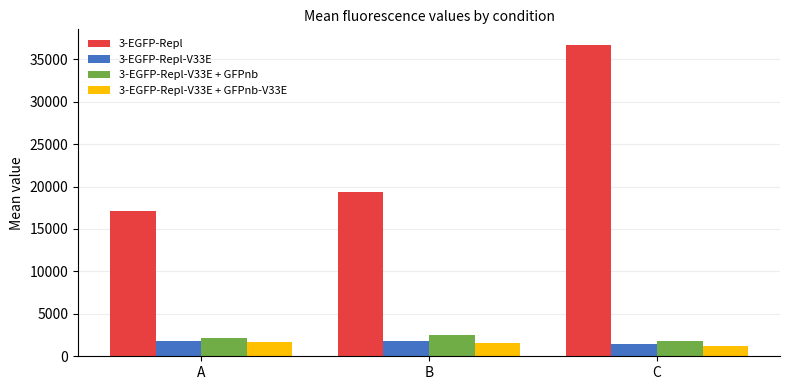

At which category does the chart reach its peak across all series?

C